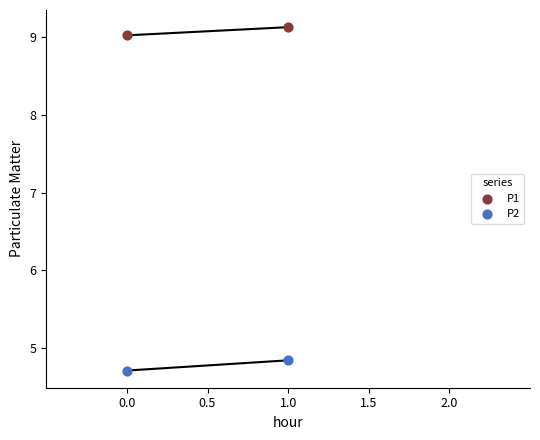

Across all data points, what is the average Y value?

6.9